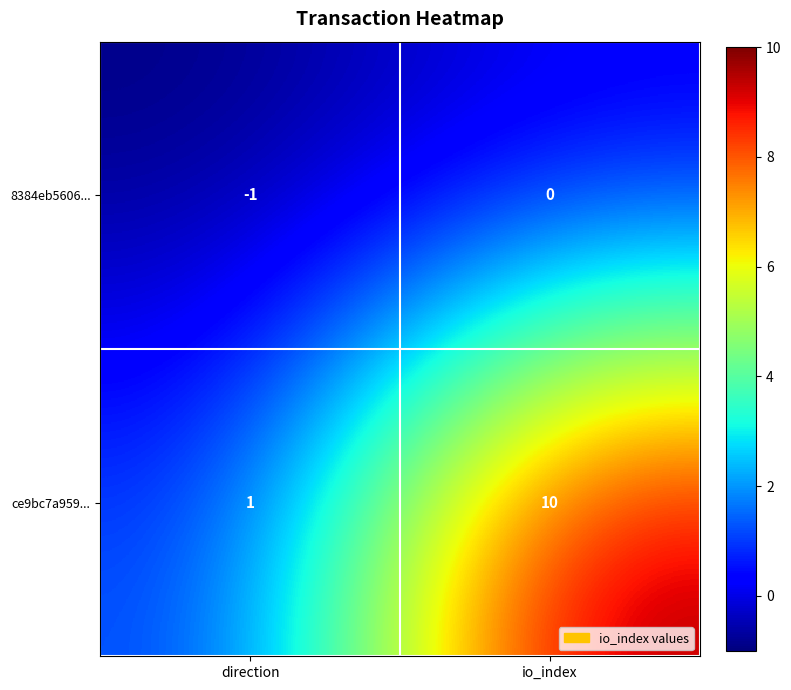

How many categories are shown in the chart?

2